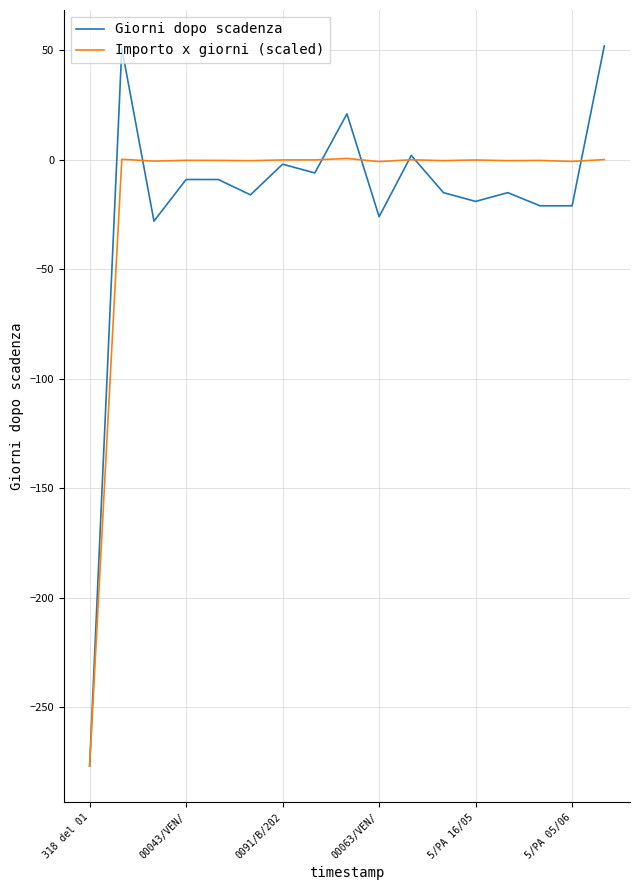

What is the difference between the maximum and minimum values in the Giorni dopo scadenza series?

329.0